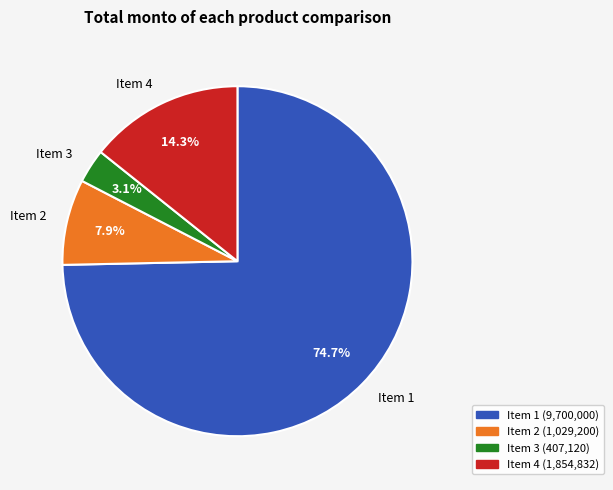

Which slice represents more than half of the pie?

Item 1